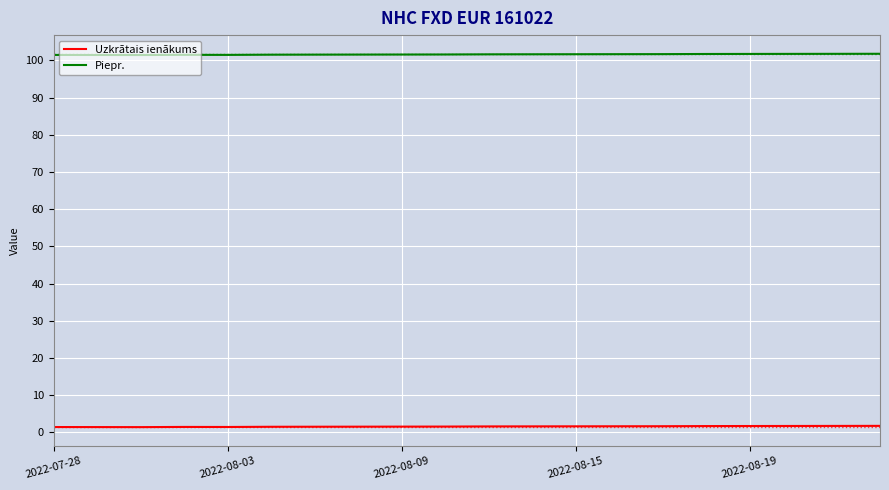

List the series in order of their peak value, lowest first.

Uzkrātais ienākums, Piepr.